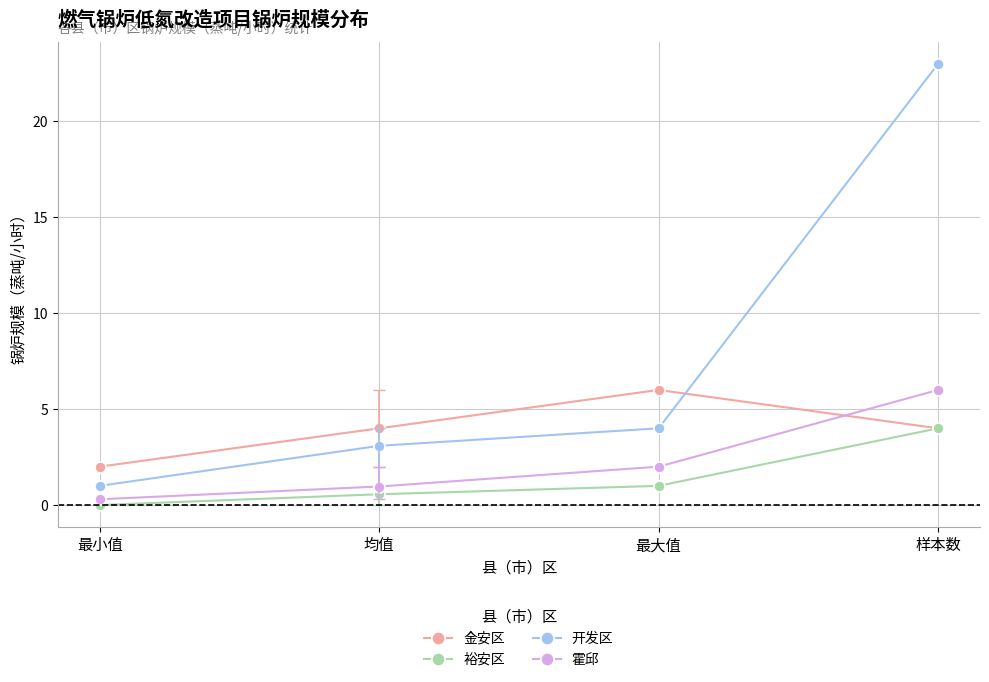

What is the approximate value of 霍邱 at 均值?

1.0